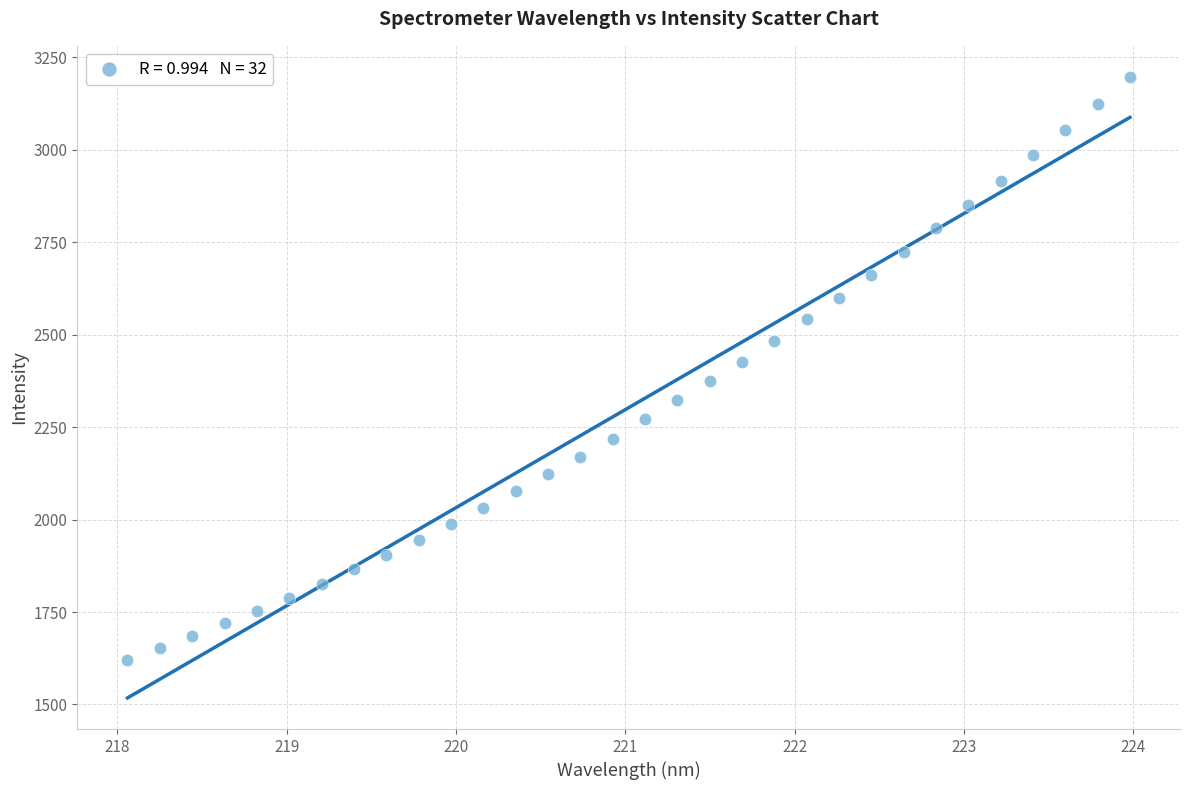

What is the range of X values (max minus min)?

5.9